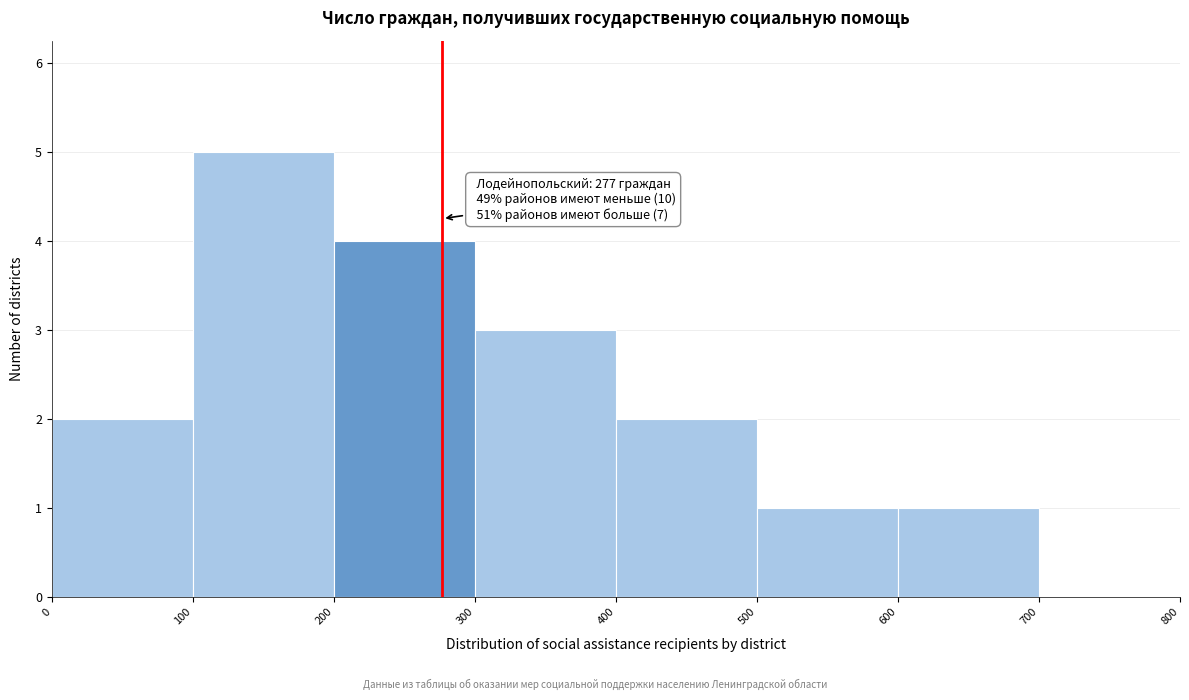

Which range on the x-axis has the tallest bar?

100 to 200